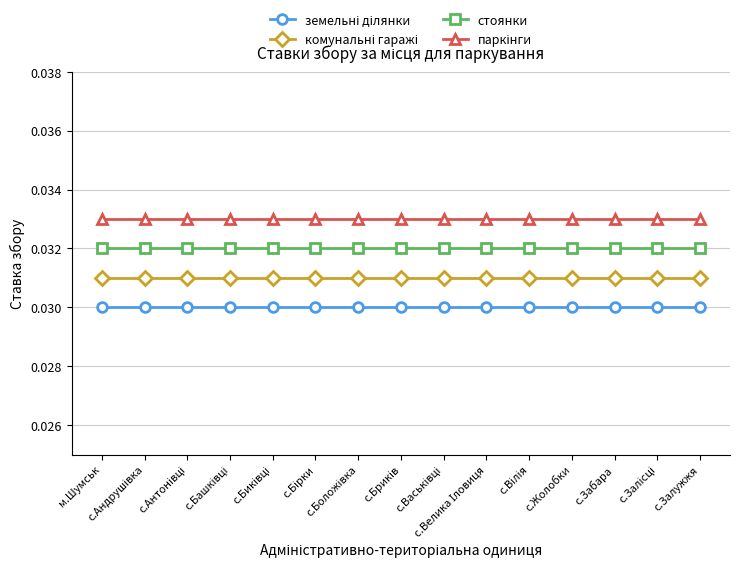

How many series are shown in this chart?

4